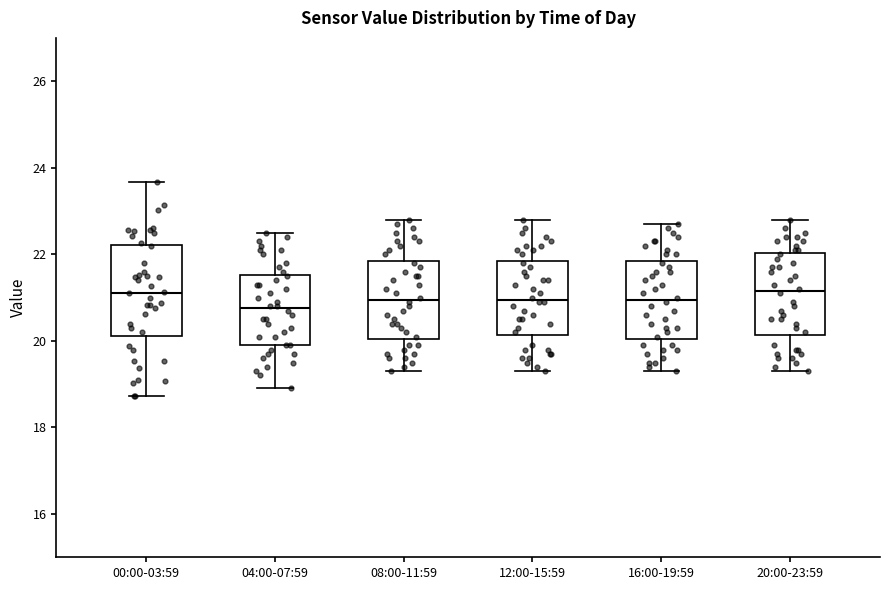

Where does the median line of the box for 16:00-19:59 sit on the y-axis? The values are not printed on the chart, so give them approximately, as read against the axis.

21.0